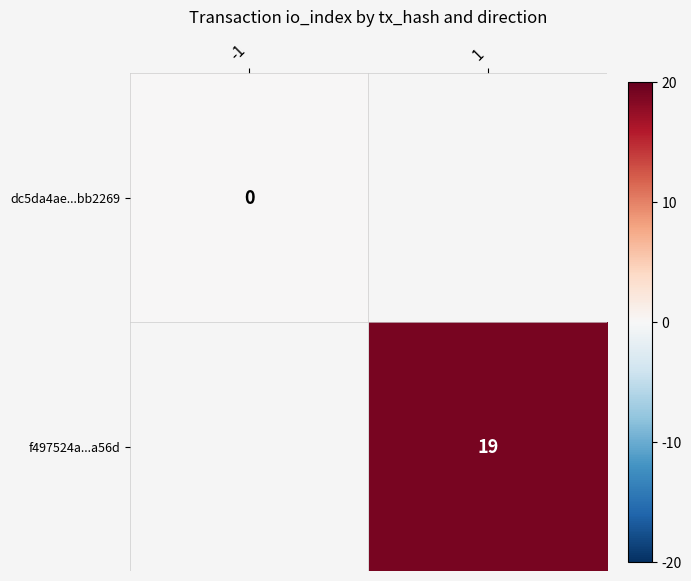

The f497524a...a56d series shows 26 at 1. True or false?

False